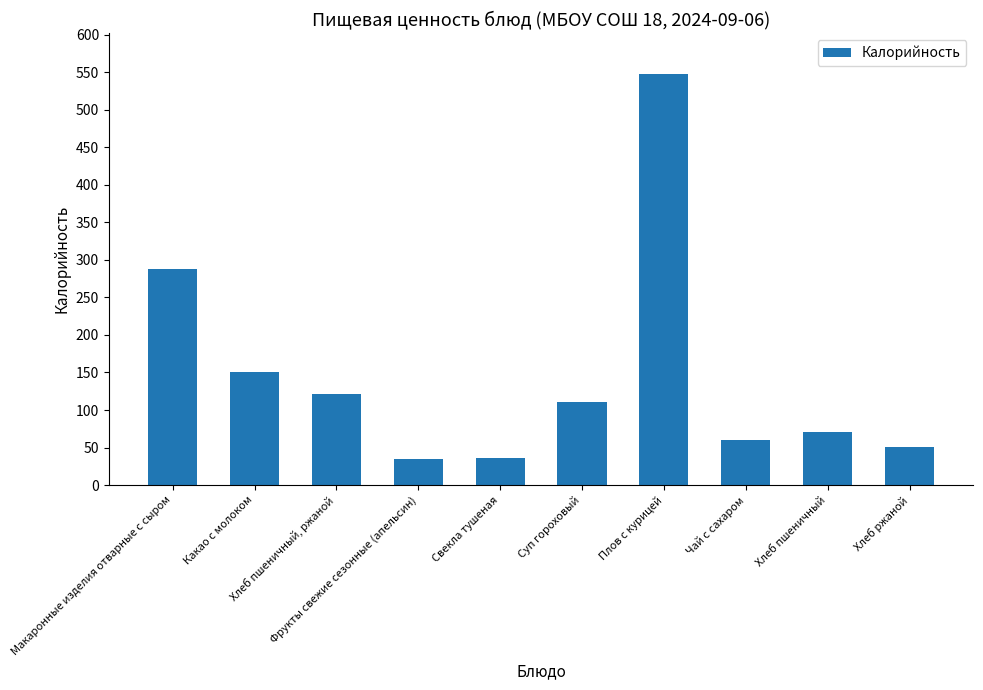

Rank the categories by value from lowest to highest.

Фрукты свежие сезонные (апельсин), Свекла тушеная, Хлеб ржаной, Чай с сахаром, Хлеб пшеничный, Суп гороховый, Хлеб пшеничный, ржаной, Какао с молоком, Макаронные изделия отварные с сыром, Плов с курицей